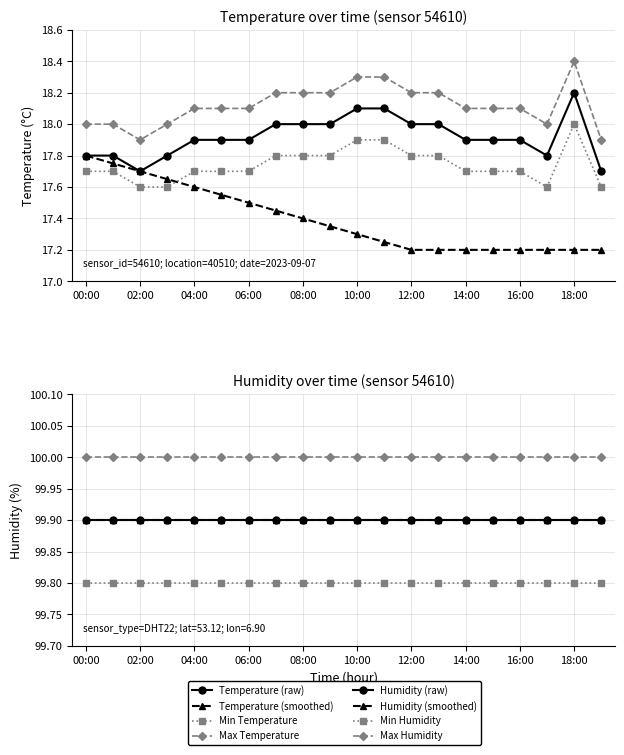

Reading left to right, extract all data points from this chart.

Temperature (raw): 17.8	17.8	17.7	17.8	17.9	17.9	17.9	18.0	18.0	18.0	18.1	18.1	18.0	18.0	17.9	17.9	17.9	17.8	18.2	17.7
Temperature (smoothed): 17.8	17.8	17.7	17.6	17.6	17.6	17.5	17.4	17.4	17.4	17.3	17.2	17.2	17.2	17.2	17.2	17.2	17.2	17.2	17.2